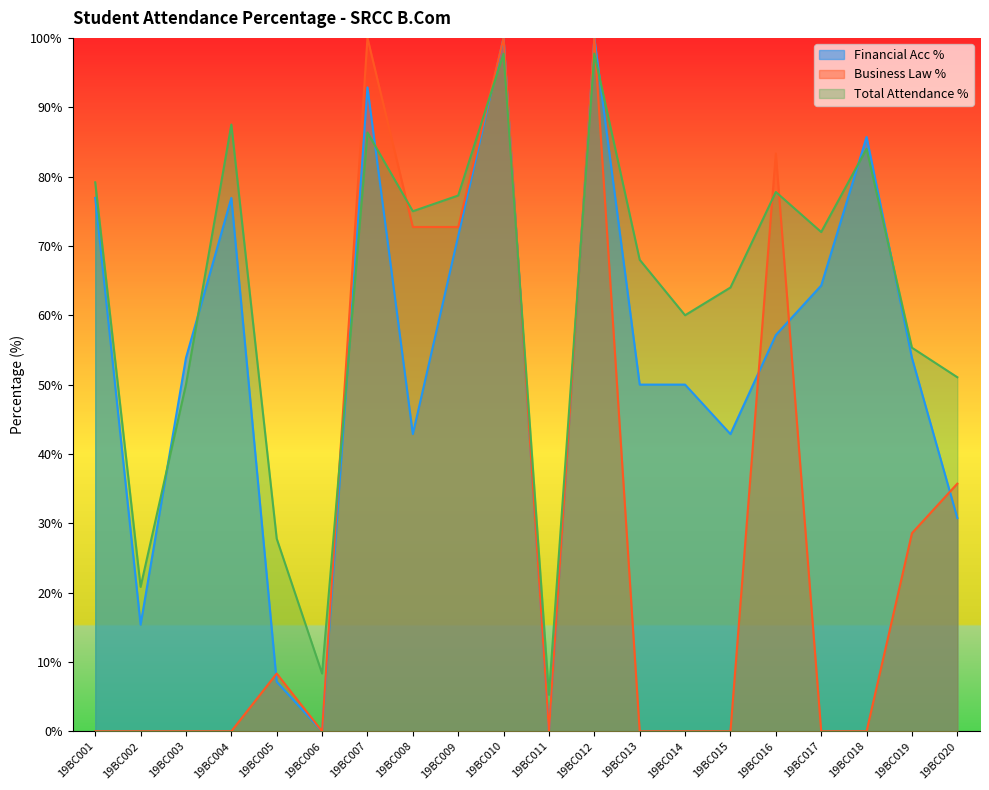

At which label does Total Attendance % first exceed 72?

19BC001